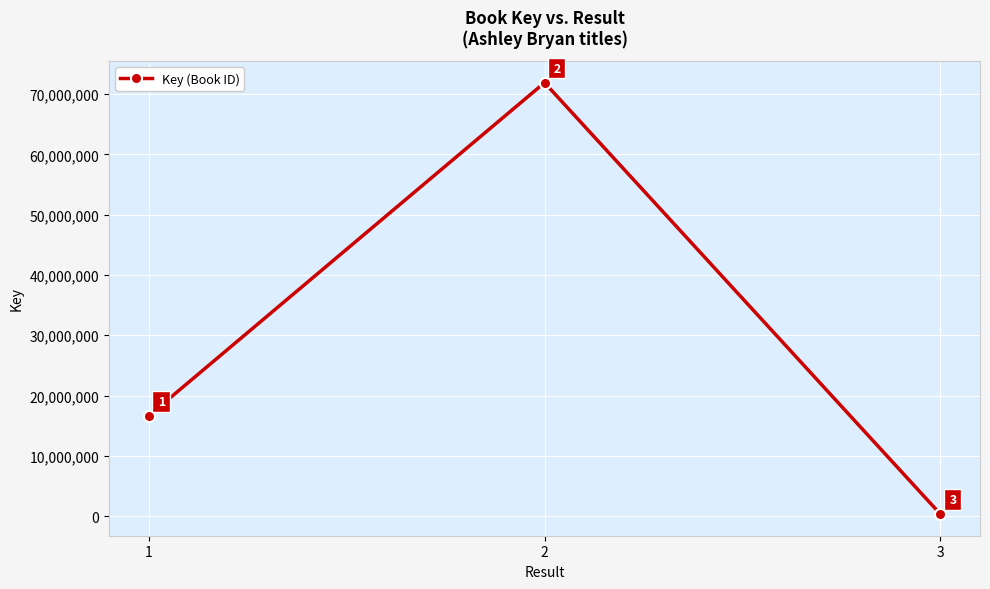

How many data points are less than 16621485?

1